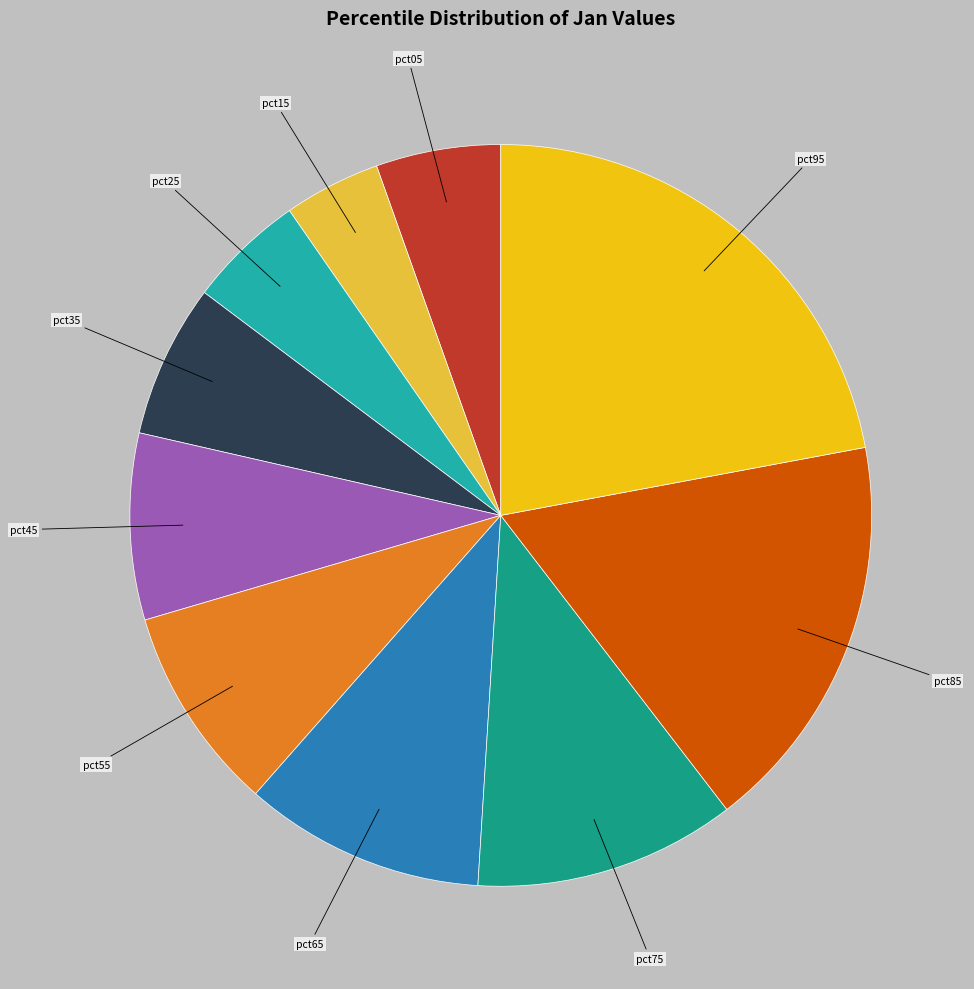

Does any single category account for the majority?

No